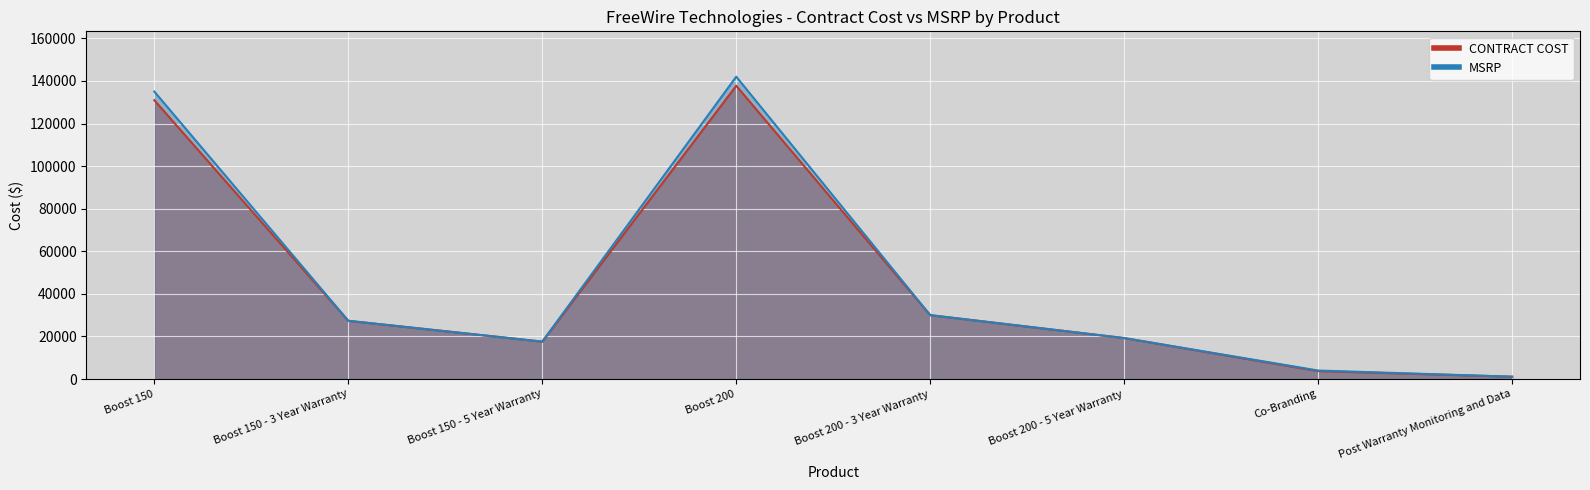

What is the label of the 2nd point from the right?

Co-Branding